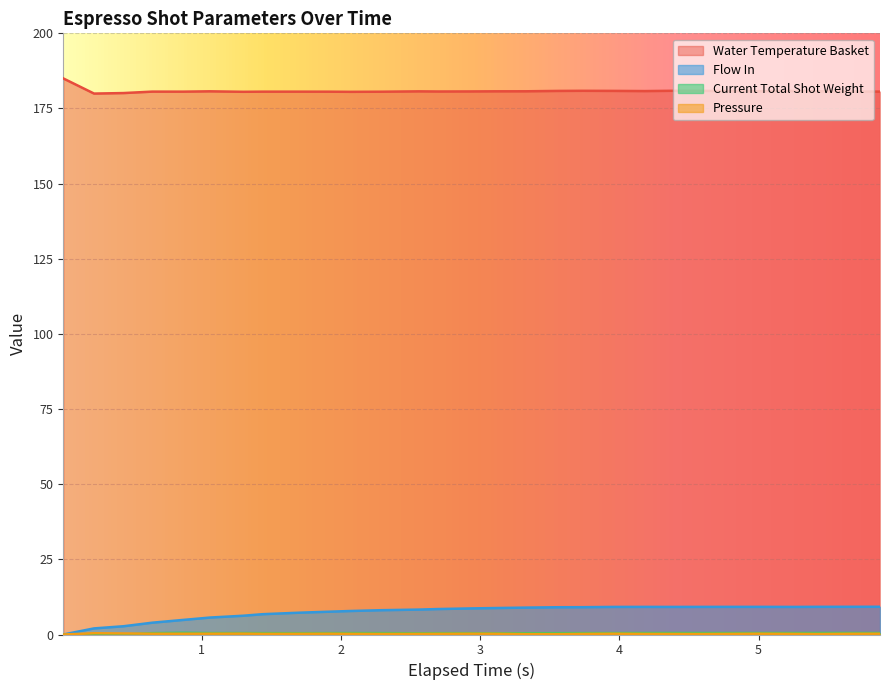

Which series has the largest total across all categories?

Water Temperature Basket